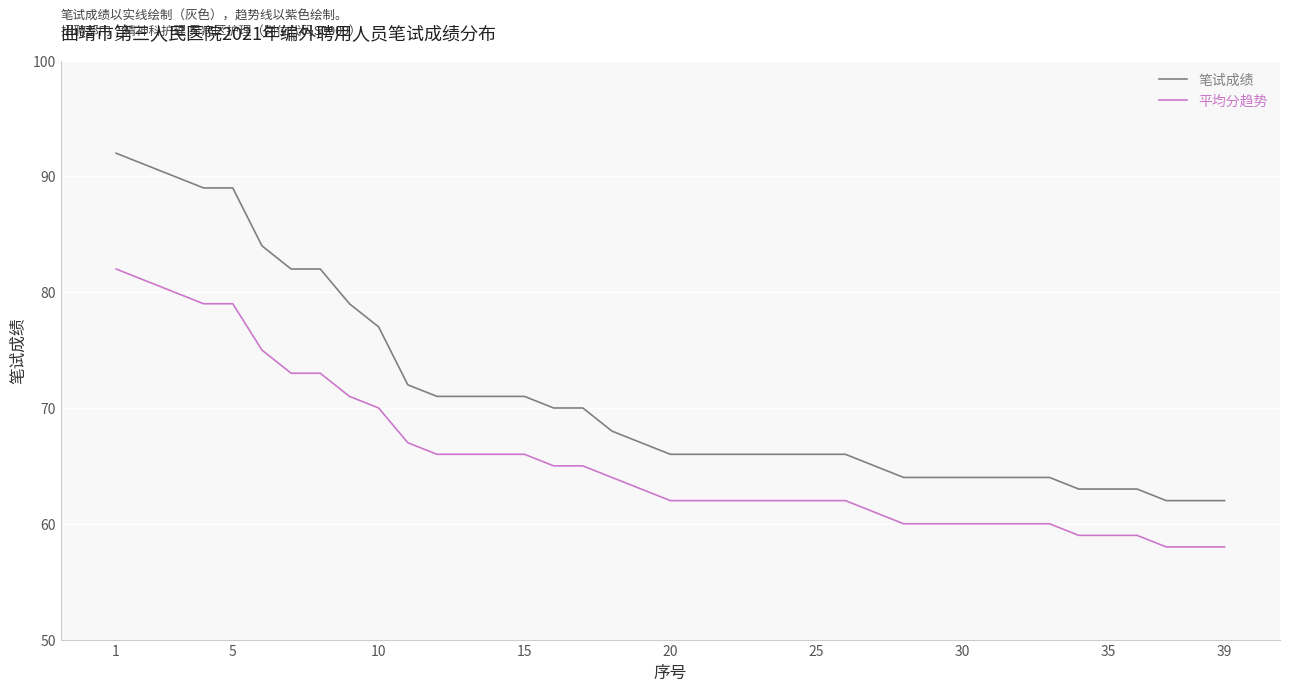

What is the lowest value of the 笔试成绩 series?

62